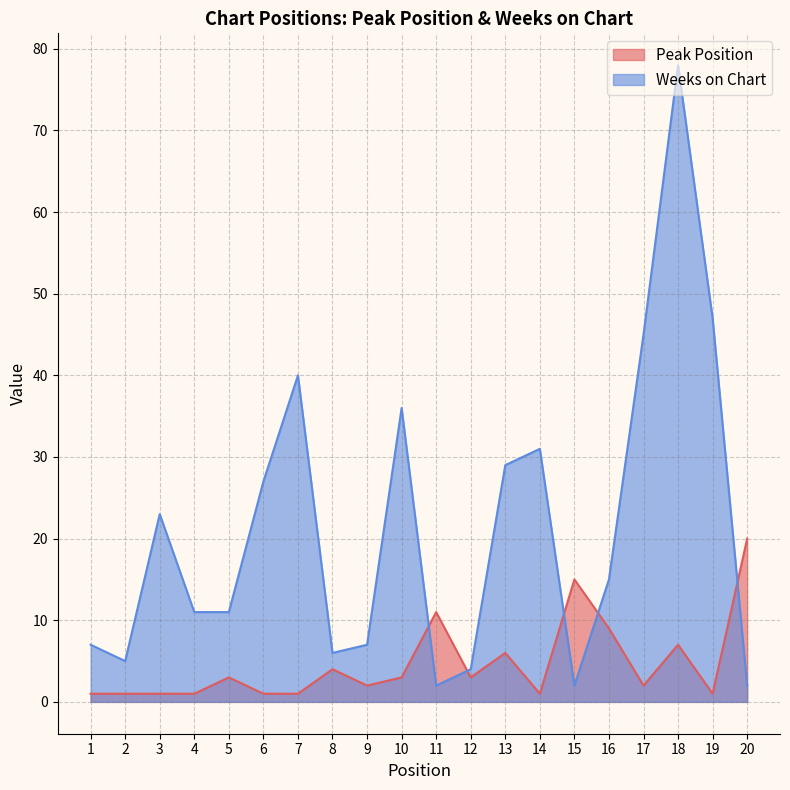

What is the greatest value displayed?

78